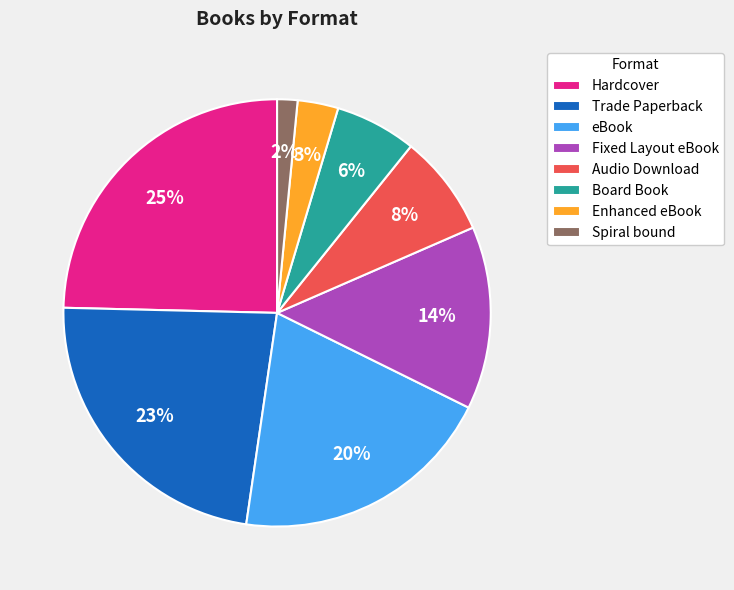

Combined, do Spiral bound and Hardcover account for over 50%?

No